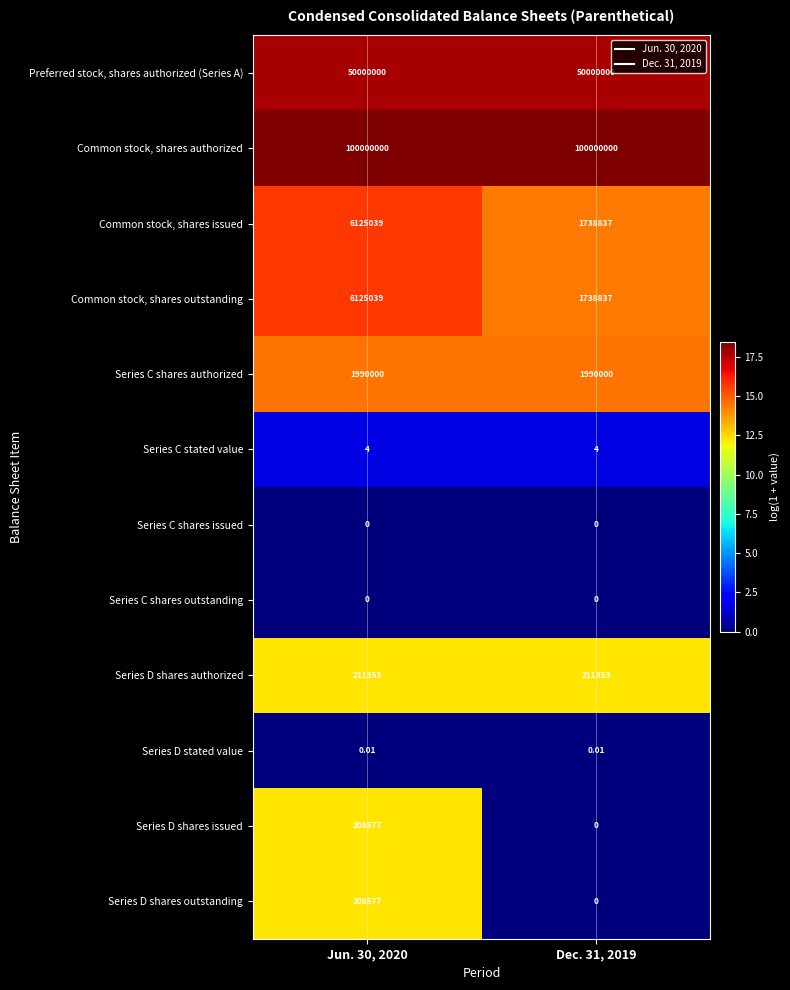

Which series has the largest total across all categories?

Common stock, shares authorized